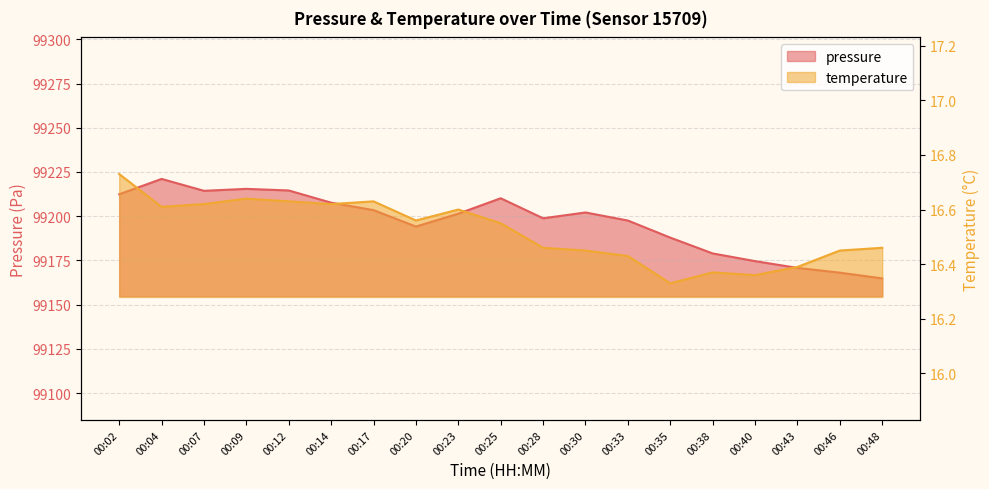

What is the total value across all series at 00:30?

99218.5